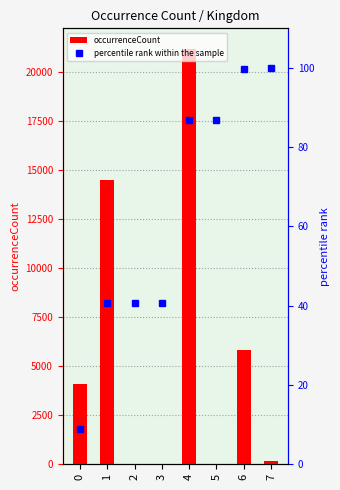

At 3, list the series in order from largest to smallest.

percentile rank within the sample, occurrenceCount